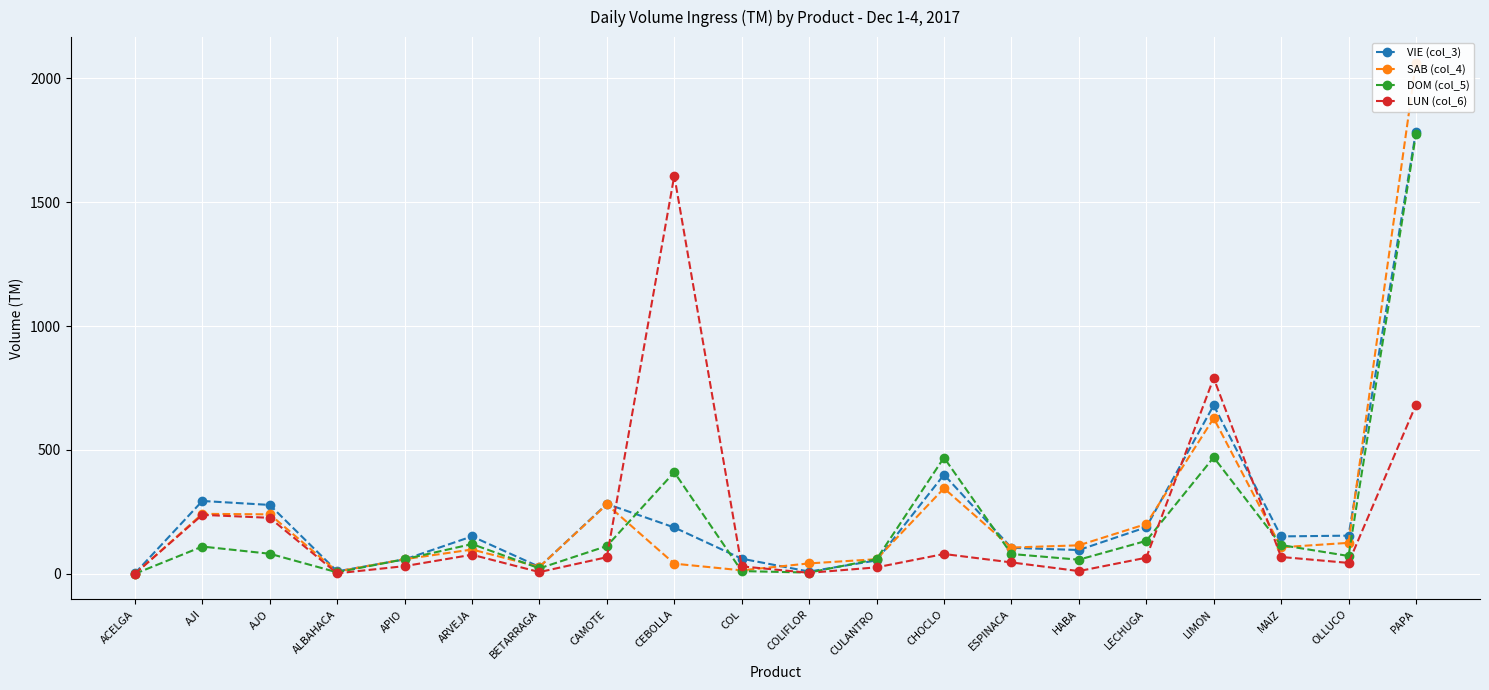

The value of DOM (col_5) at COL is 11. True or false?

True